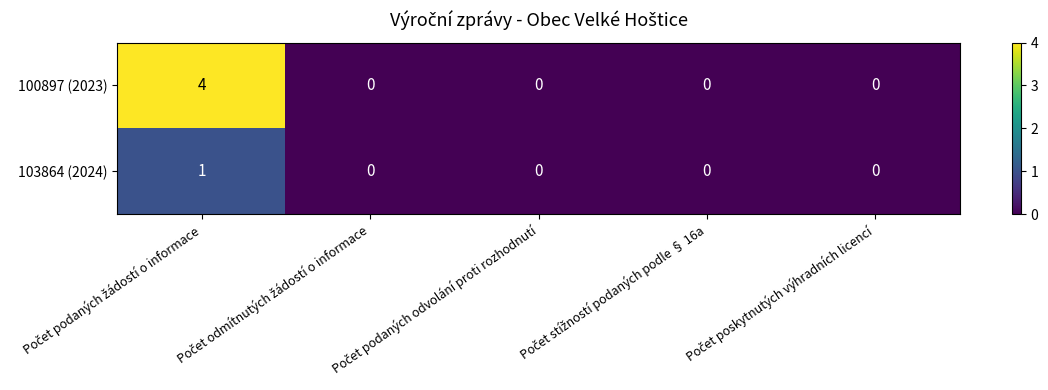

Count the 103864 (2024) values in the range 0 to 1.

5